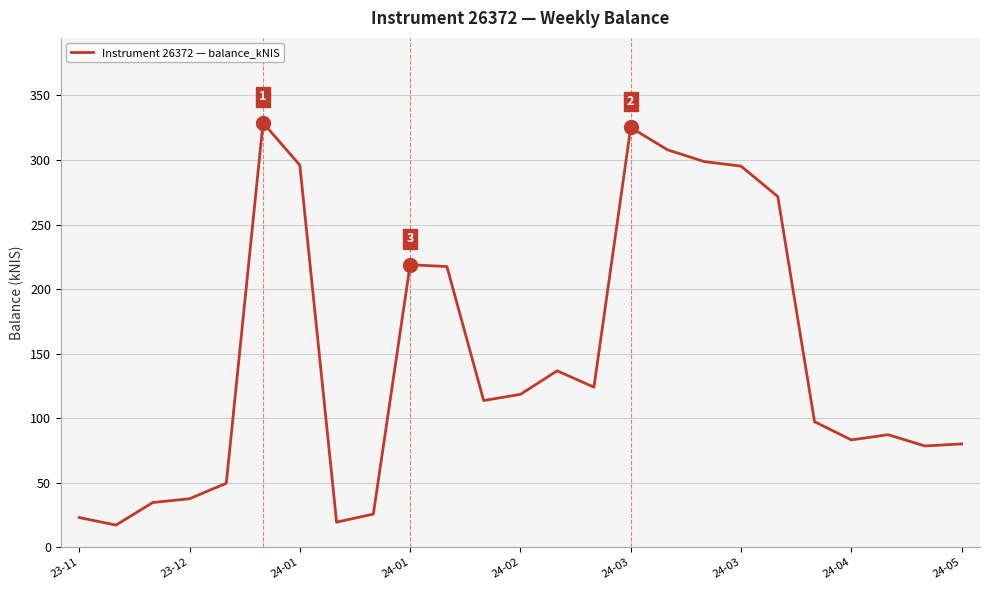

What is the difference between the maximum and minimum values?

311.7